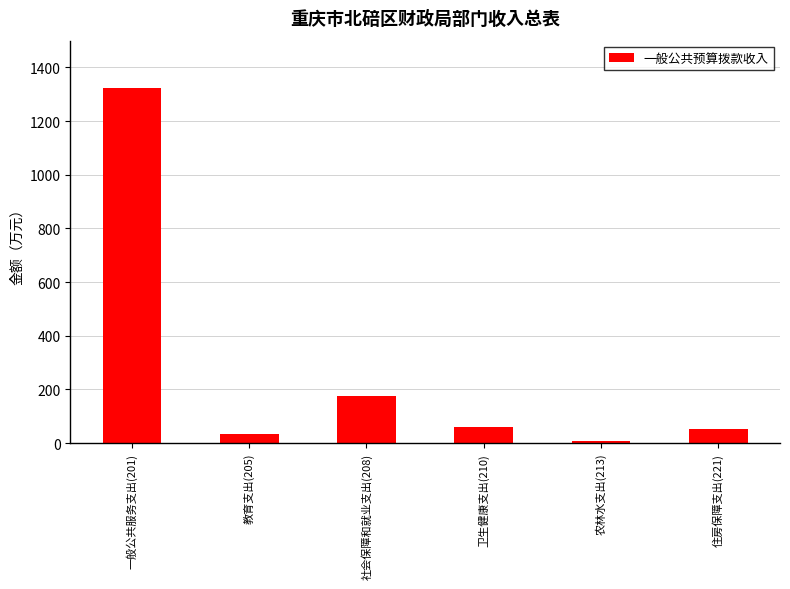

At which category does the chart reach its peak across all series?

一般公共服务支出(201)